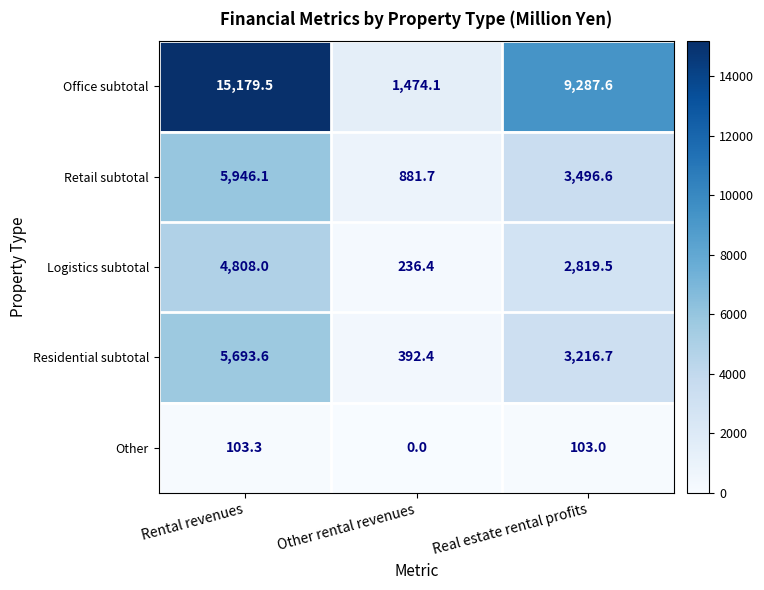

Where does the Residential subtotal series first go above 3216?

Rental revenues